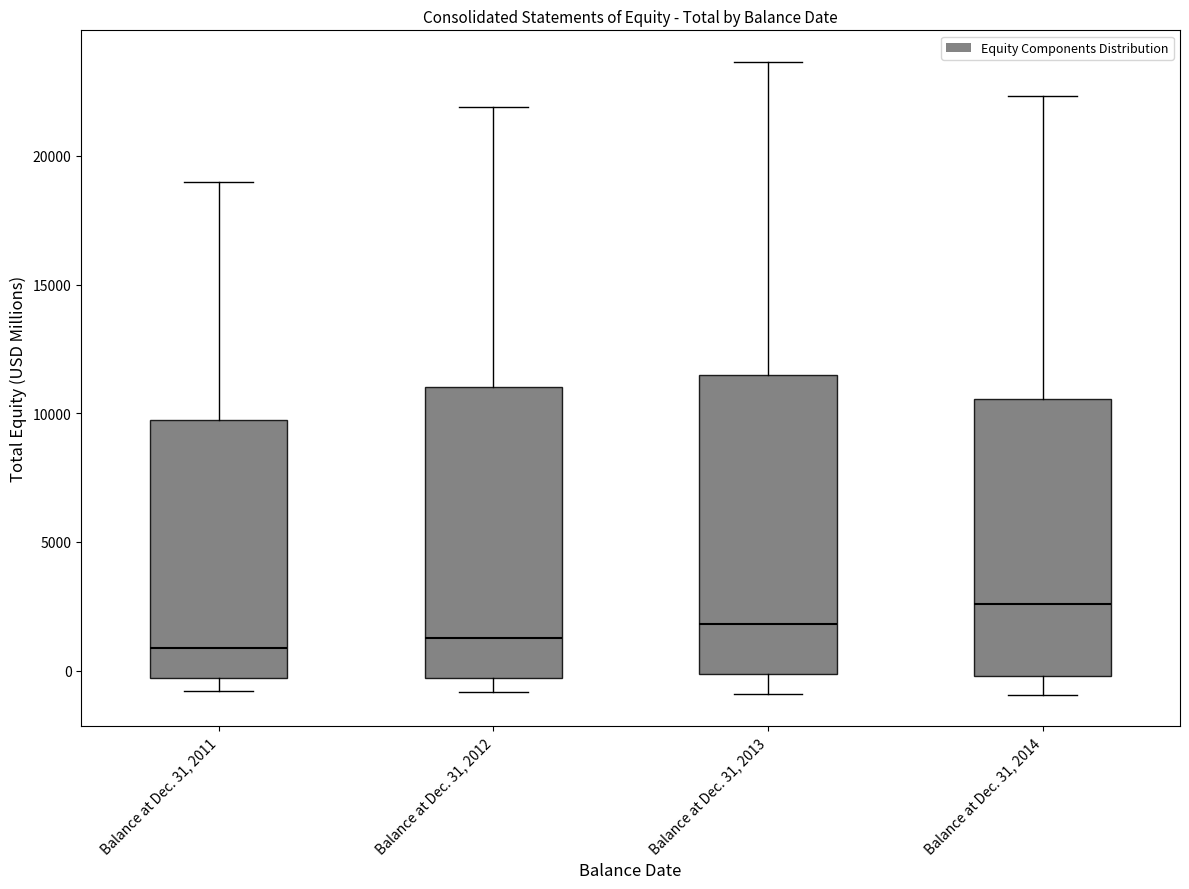

Reading left to right, read every box against the y-axis: the position of its median line, the range the box covers, and the ends of its whiskers. The values are not printed on the chart, so give them approximately, as read against the axis.

Balance at Dec. 31, 2011: median 1000, box -500 to 9500, whiskers -1000 to 19000
Balance at Dec. 31, 2012: median 1500, box -500 to 11000, whiskers -1000 to 22000
Balance at Dec. 31, 2013: median 2000, box 0 to 11500, whiskers -1000 to 23500
Balance at Dec. 31, 2014: median 2500, box 0 to 10500, whiskers -1000 to 22500